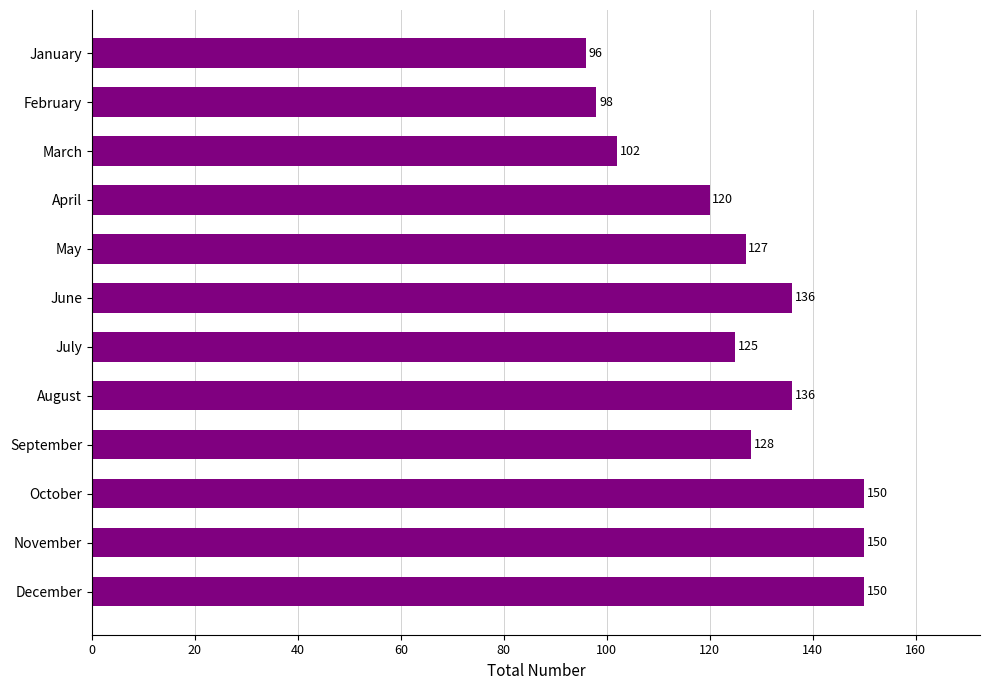

What is the difference between the second highest and minimum values?

54